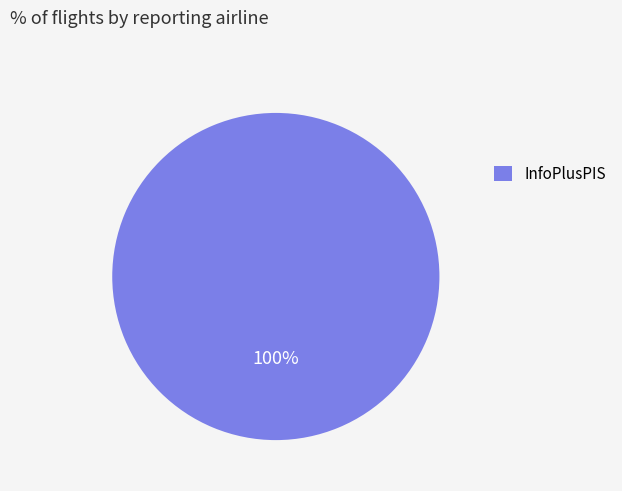

Is it true that InfoPlusPIS is 100% of the pie?

True